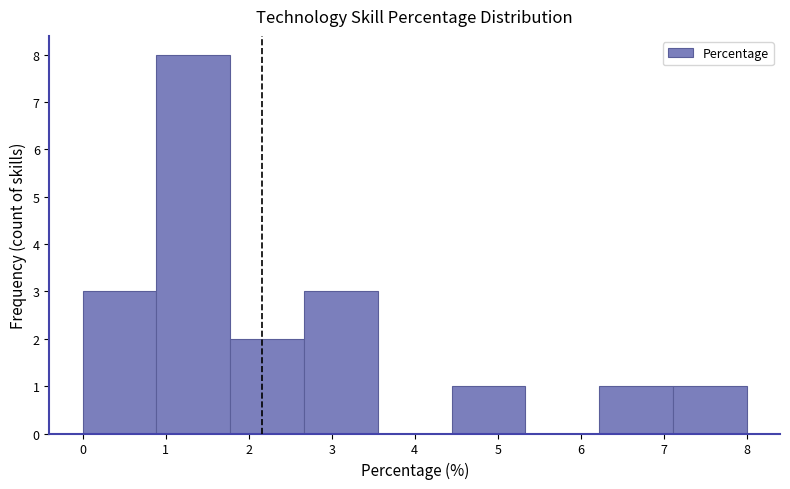

Reading left to right, transcribe this chart: for each bar, give the range it covers on the x-axis and its height. Neither the bar edges nor the heights are printed on the chart, so give them approximately, as read against the axes.

0.0 to 0.9: 3
0.9 to 1.8: 8
1.8 to 2.7: 2
2.7 to 3.6: 3
3.6 to 4.4: 0
4.4 to 5.3: 1
5.3 to 6.2: 0
6.2 to 7.1: 1
7.1 to 8.0: 1